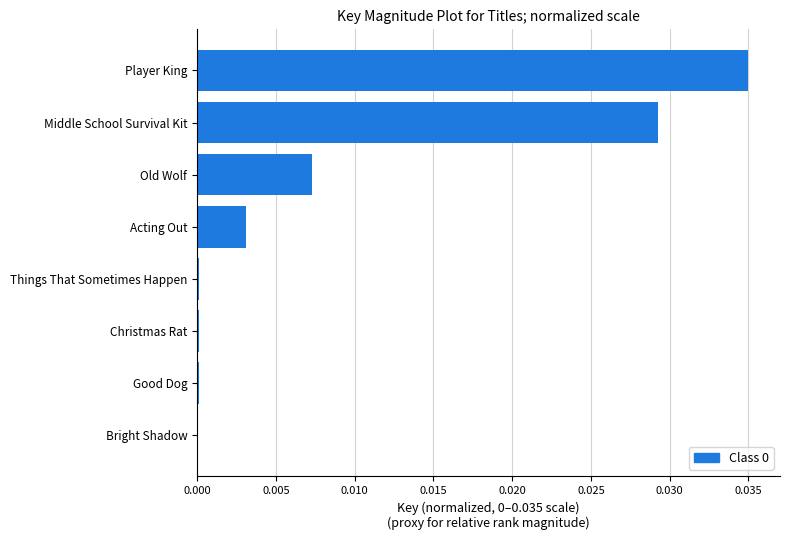

Between Things That Sometimes Happen and Player King, which is larger?

Player King